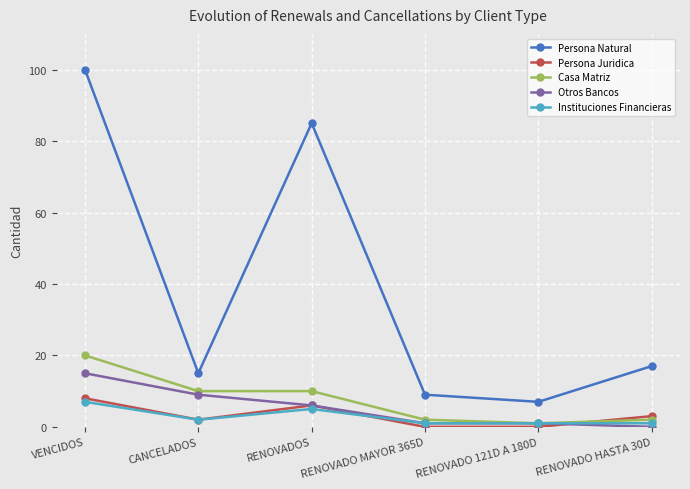

What is the difference between the maximum and minimum values in the Casa Matriz series?

19